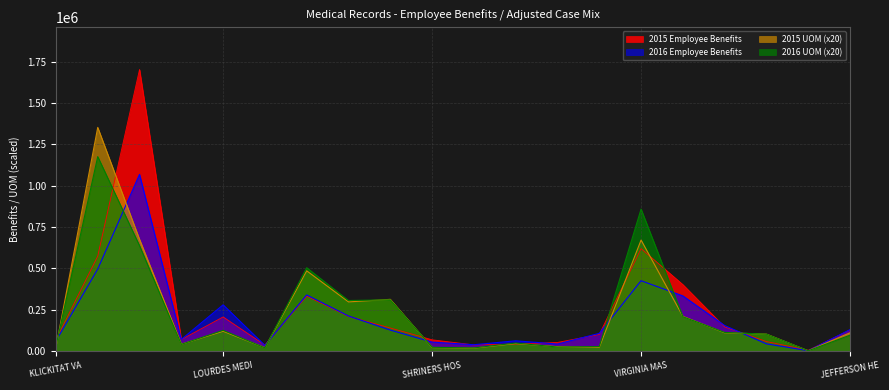

What is the highest value of the 2016 UOM series?

1176520